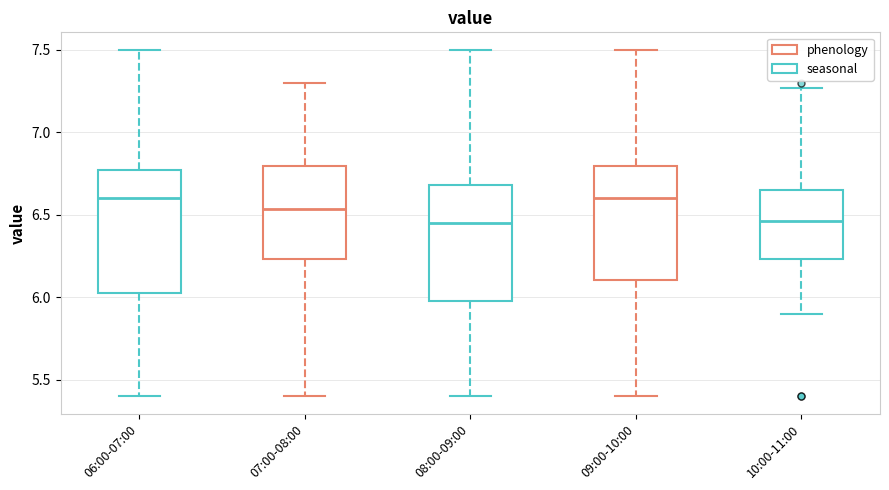

Reading left to right, transcribe this box plot: for each box, give where its median line is, the range the box spans, and where its two whiskers end, as read against the y-axis. The values are not printed on the chart, so give them approximately, as read against the axis.

06:00-07:00: median 6.60, box 6.05 to 6.75, whiskers 5.40 to 7.50
07:00-08:00: median 6.55, box 6.25 to 6.80, whiskers 5.40 to 7.30
08:00-09:00: median 6.45, box 6.00 to 6.70, whiskers 5.40 to 7.50
09:00-10:00: median 6.60, box 6.10 to 6.80, whiskers 5.40 to 7.50
10:00-11:00: median 6.45, box 6.25 to 6.65, whiskers 5.90 to 7.25